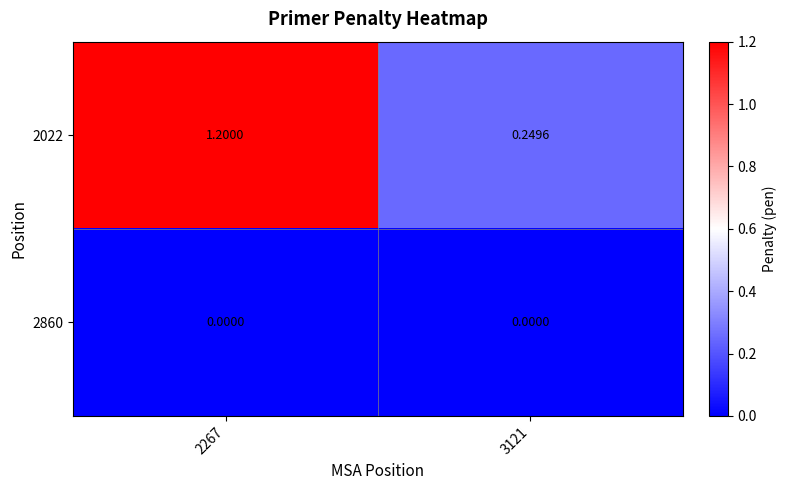

Is the value of 2860 at 3121 greater than the value of 2022 at 3121?

No